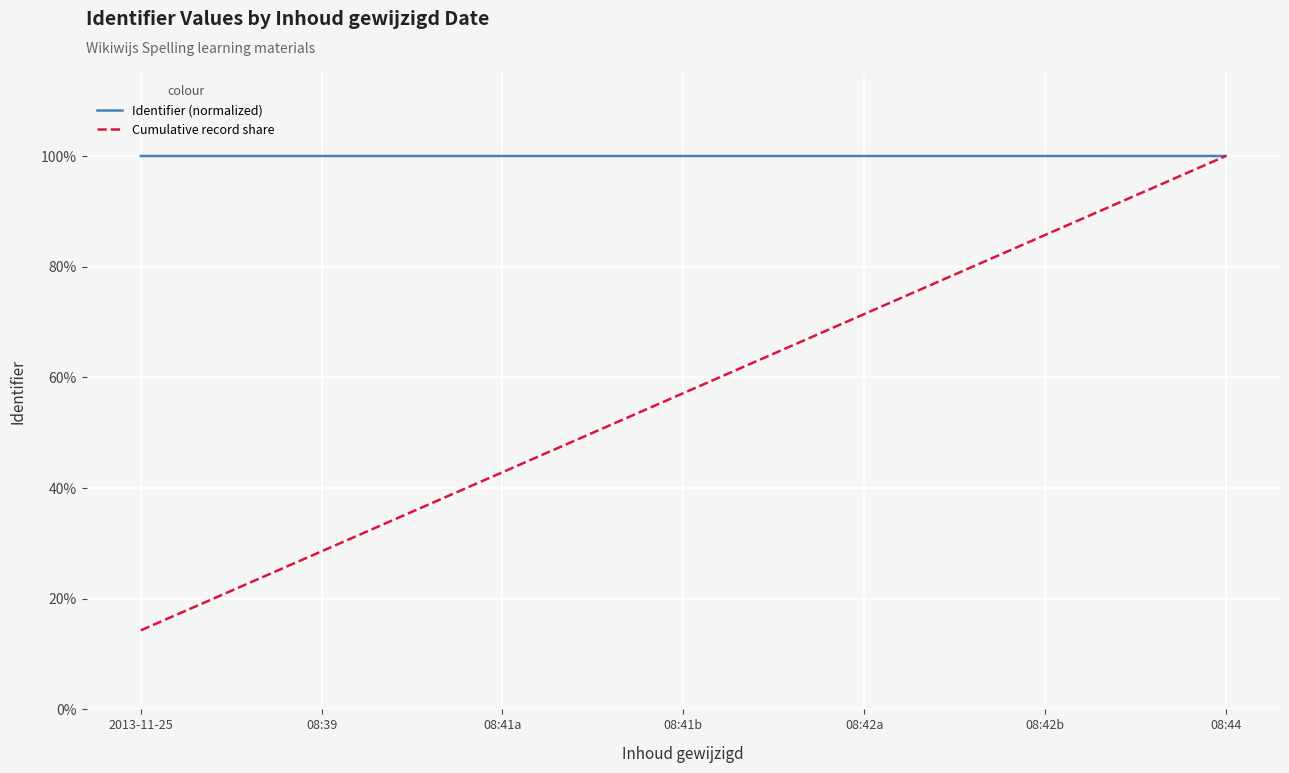

What is the total value across all series at 08:42b?

1.9